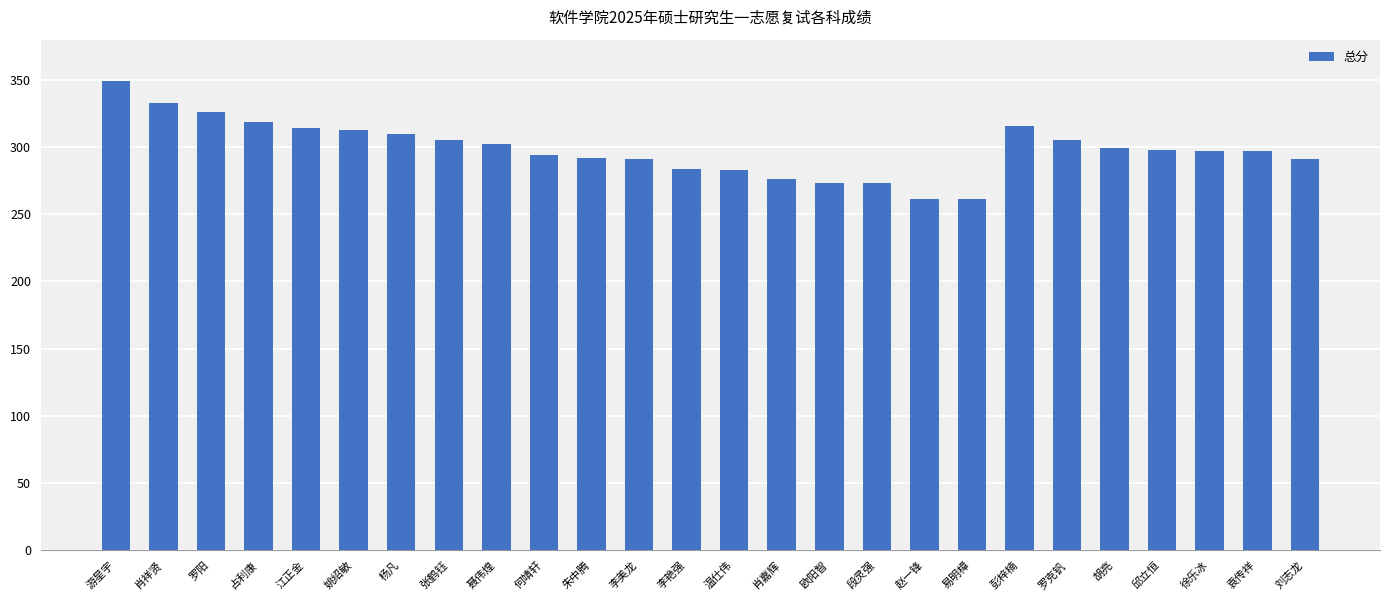

How many categories are shown in the chart?

26